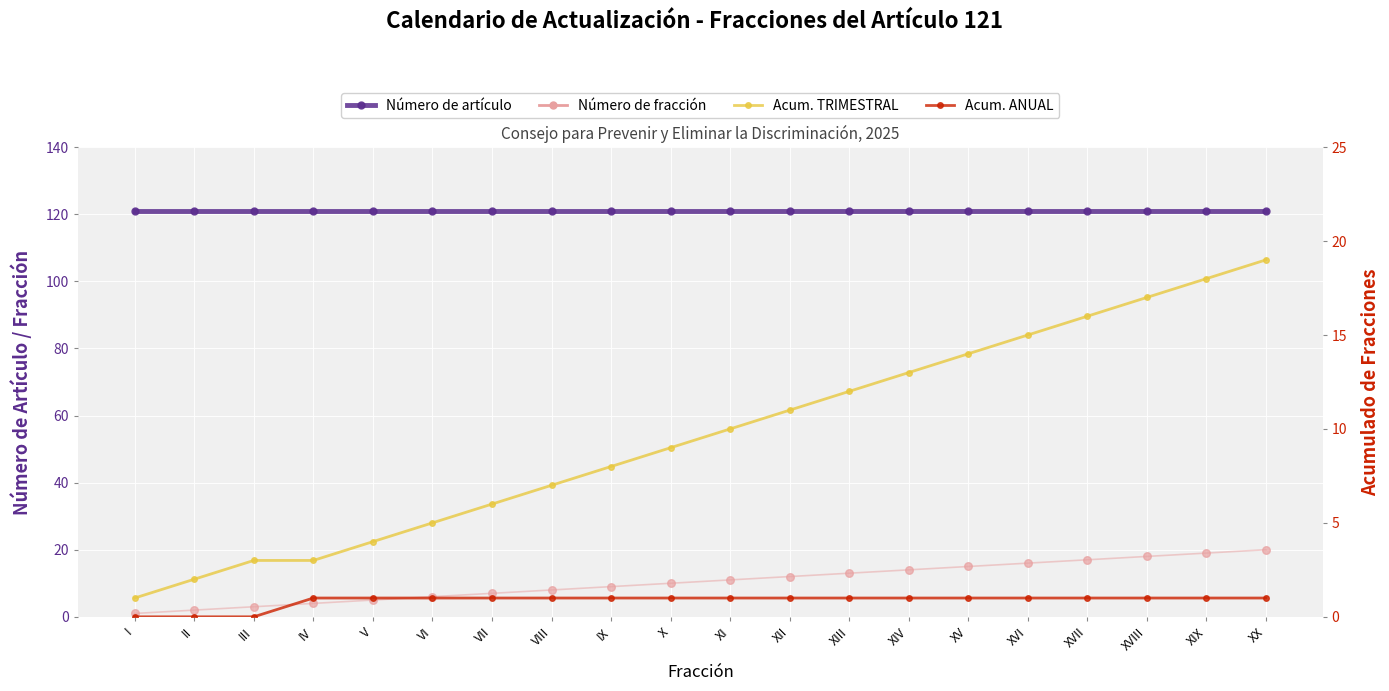

Which series reaches the minimum Y coordinate?

Acum. ANUAL